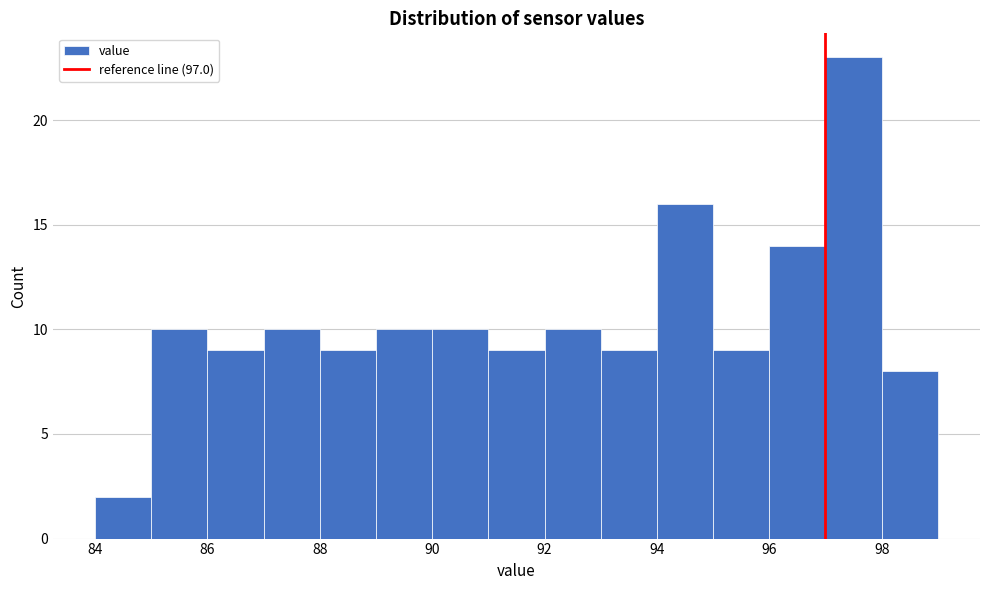

What is the height of the bar covering 87 to 88 on the x-axis? The values are not printed on the chart, so give them approximately, as read against the axis.

10